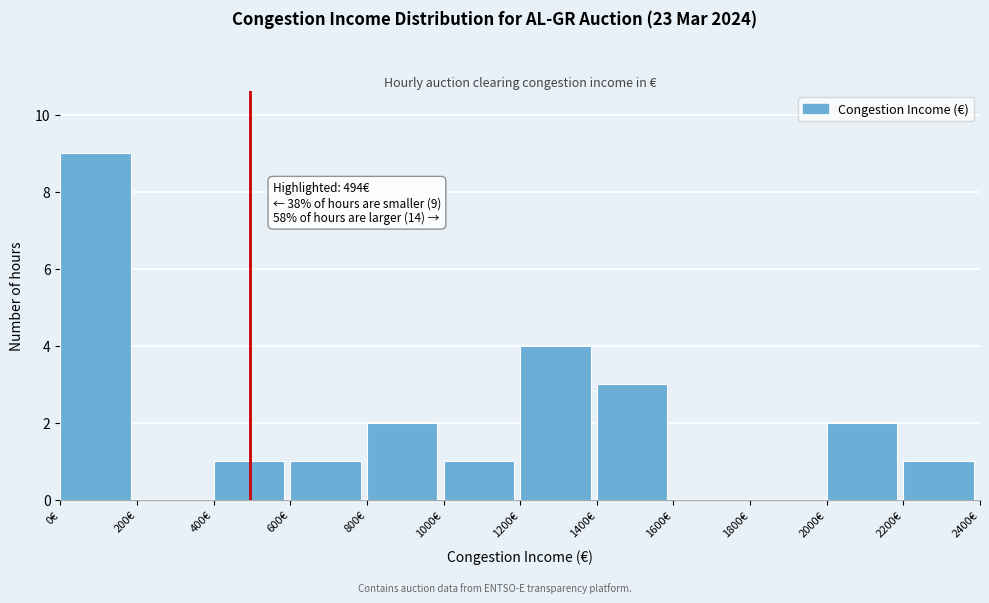

Over which range of the x-axis is the bar tallest?

0 to 200